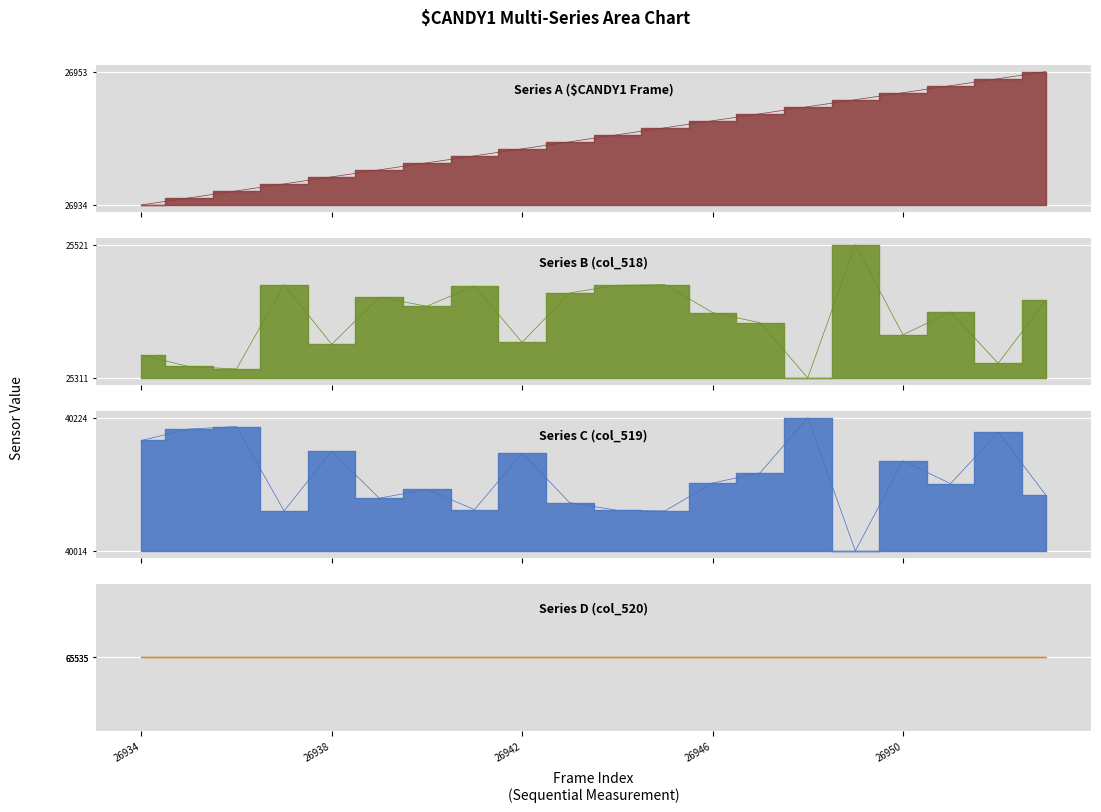

Which series changed the most between 26939 and 26950?

Series B